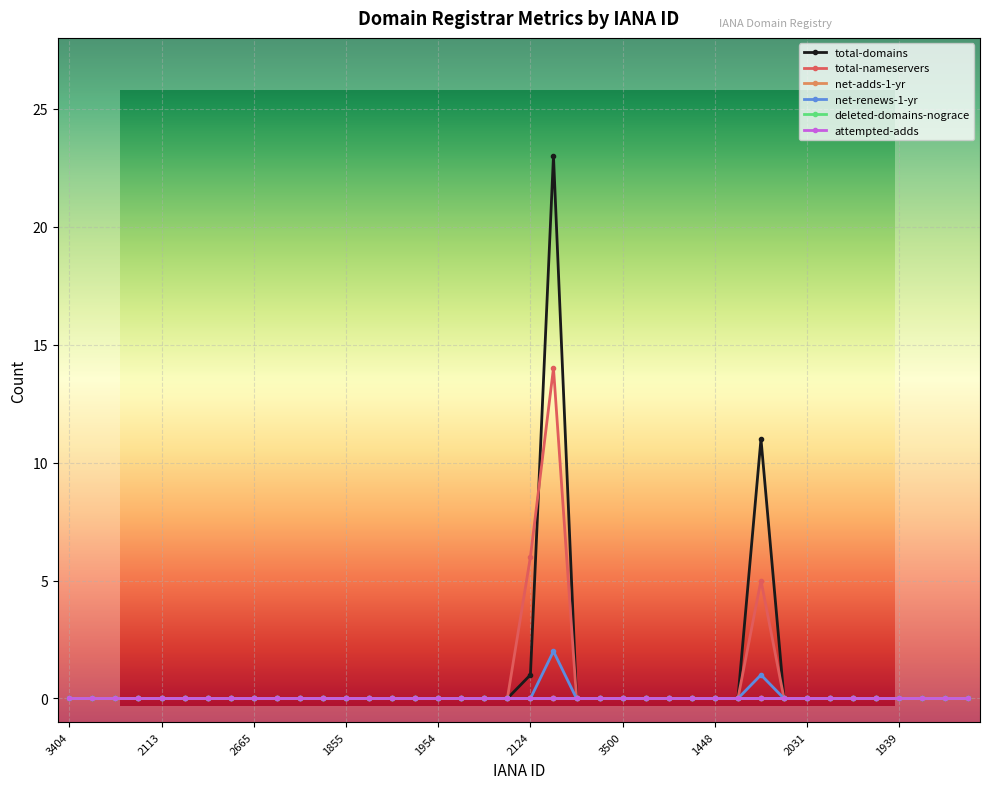

What is the label of the 8th point from the right?

2031